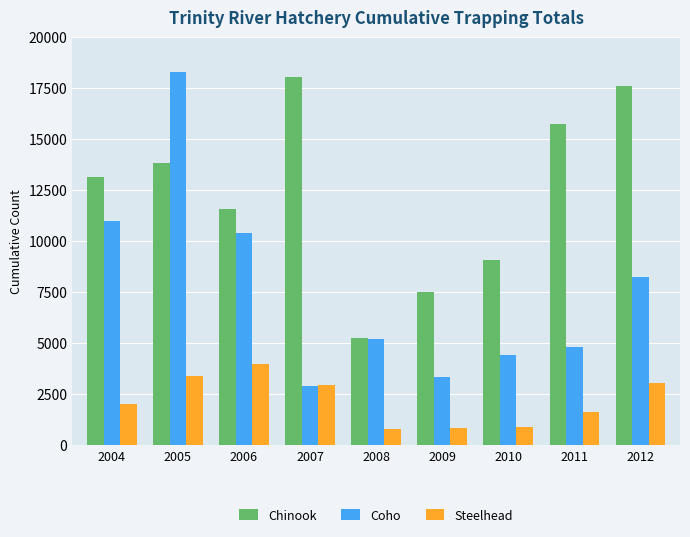

At which label does Chinook reach its minimum?

2008